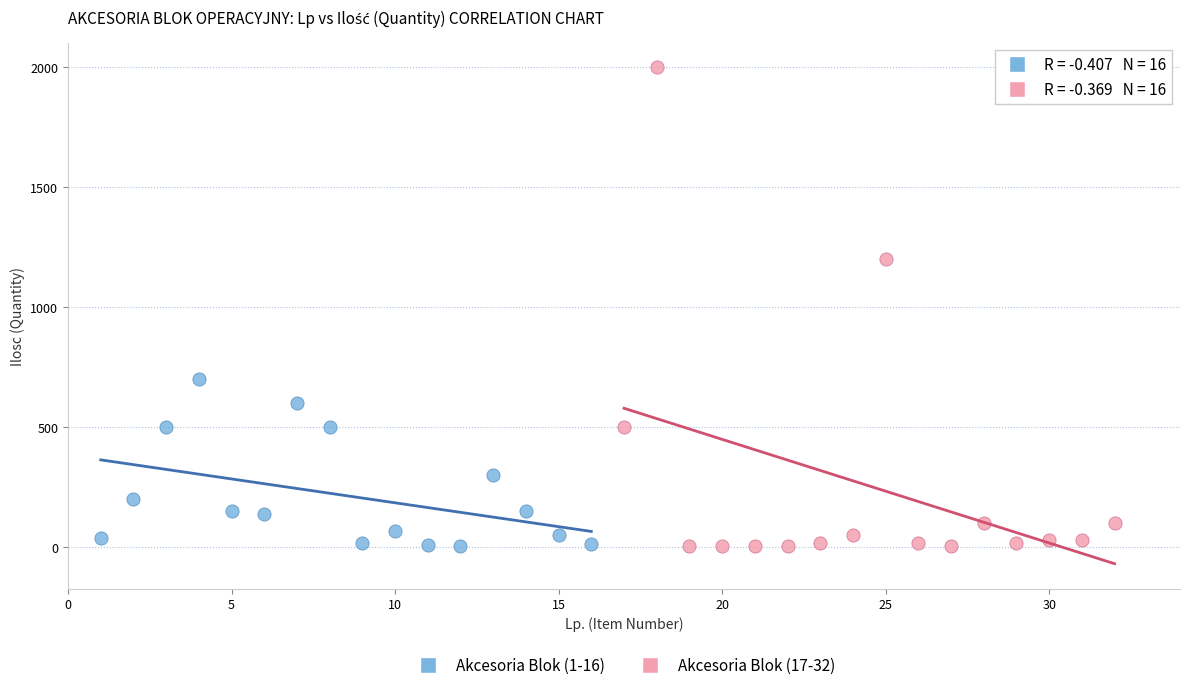

What are all the series names shown in the legend?

Akcesoria Blok (1-16), Akcesoria Blok (17-32)